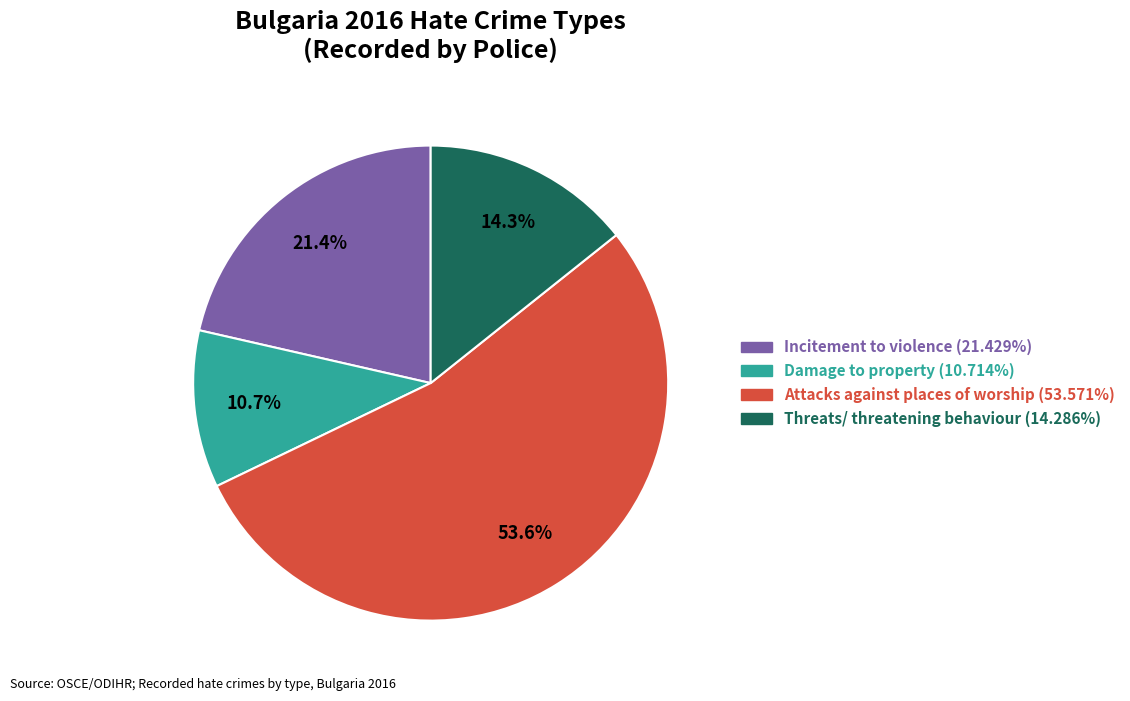

Is there a majority slice in this chart?

Yes